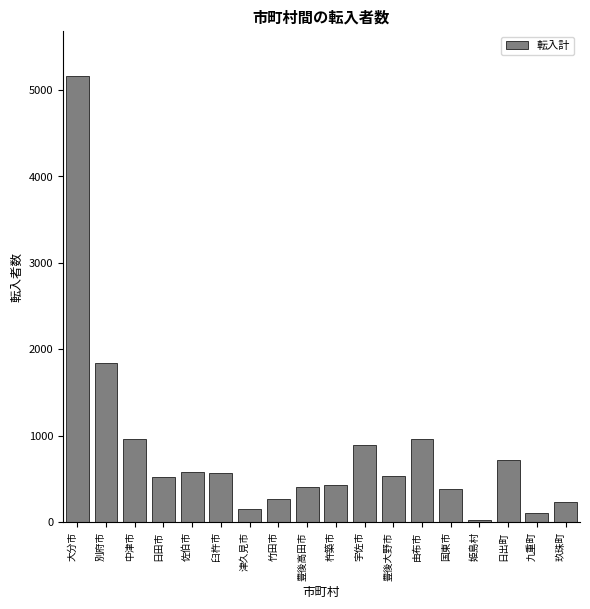

What is the label of the 10th bar from the left?

杵築市